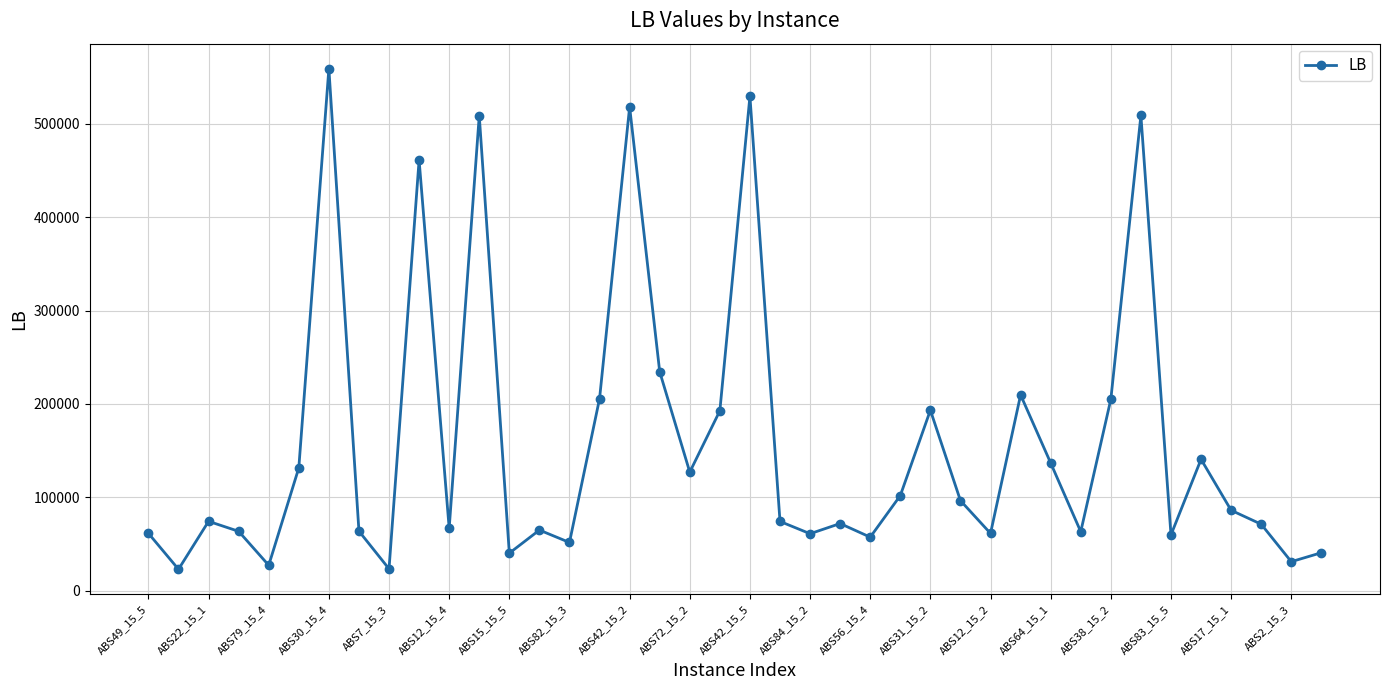

What is the sum of all values?

6302247